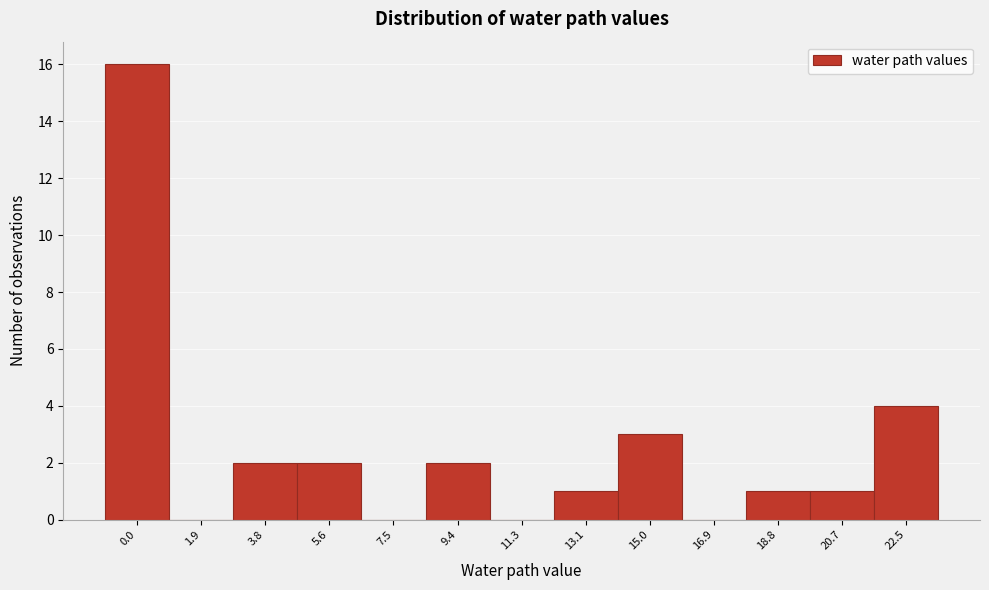

Reading right to left, what are all the values shown in this chart?

22.5=4	20.7=1	18.8=1	16.9=0	15.0=3	13.1=1	11.3=0	9.4=2	7.5=0	5.6=2	3.8=2	1.9=0	0.0=16